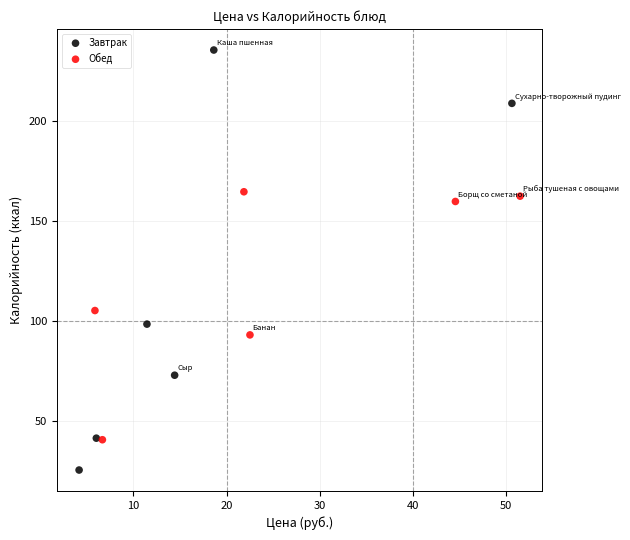

Which series has the widest spread of Y values?

Завтрак